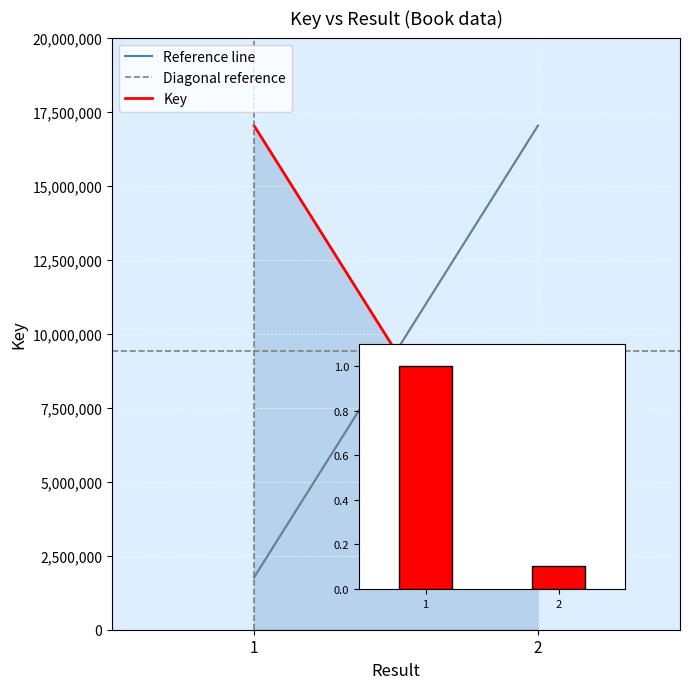

True or false: Reference line has a value of 1765744.0 at 1.

True